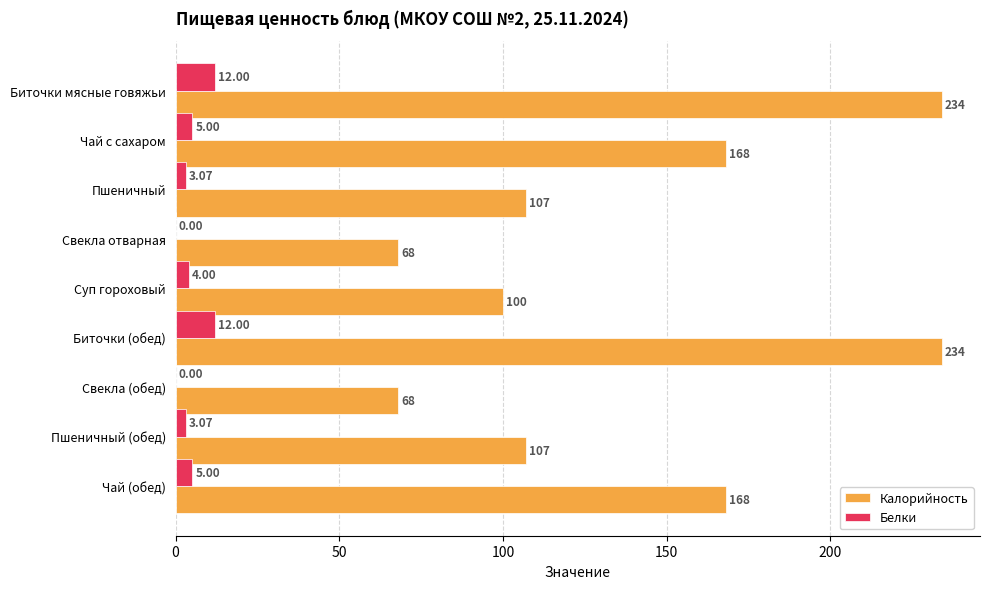

What is the sum of all Калорийность values?

1254.0